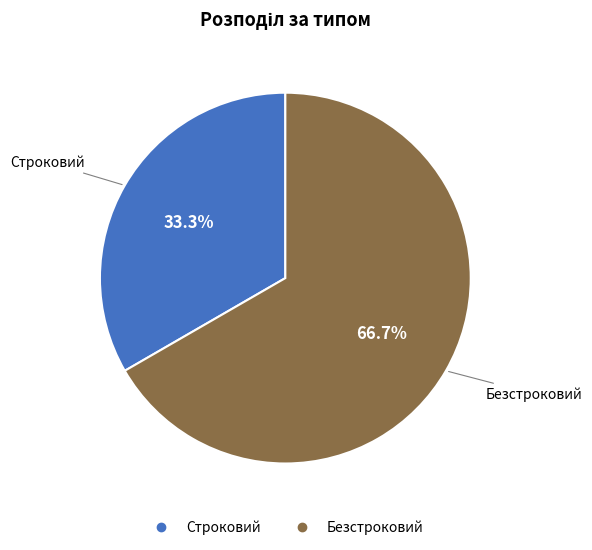

Which slice represents more than half of the pie?

Безстроковий